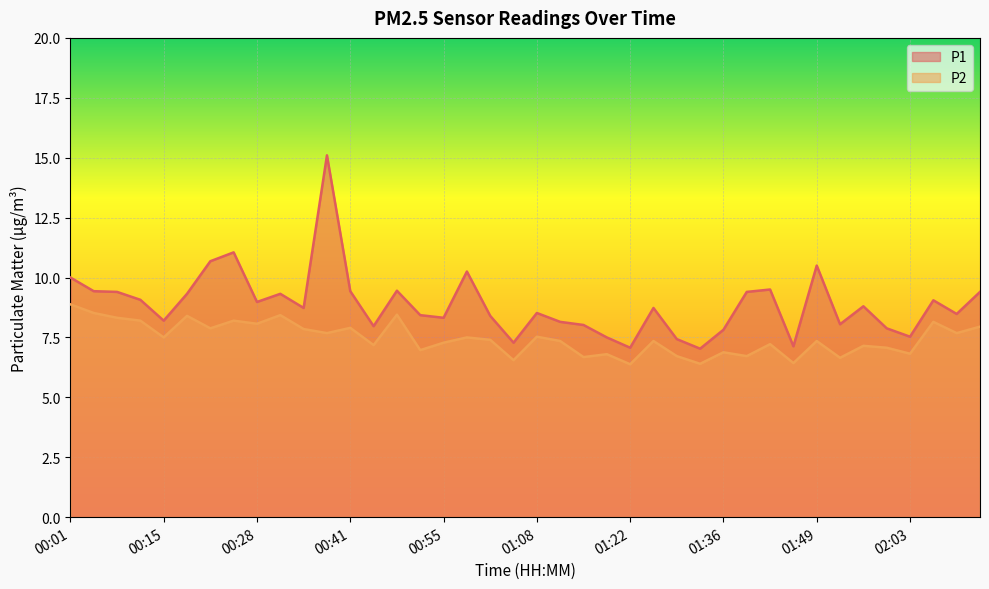

Is it true that P1 equals 7.8 at 01:36?

True